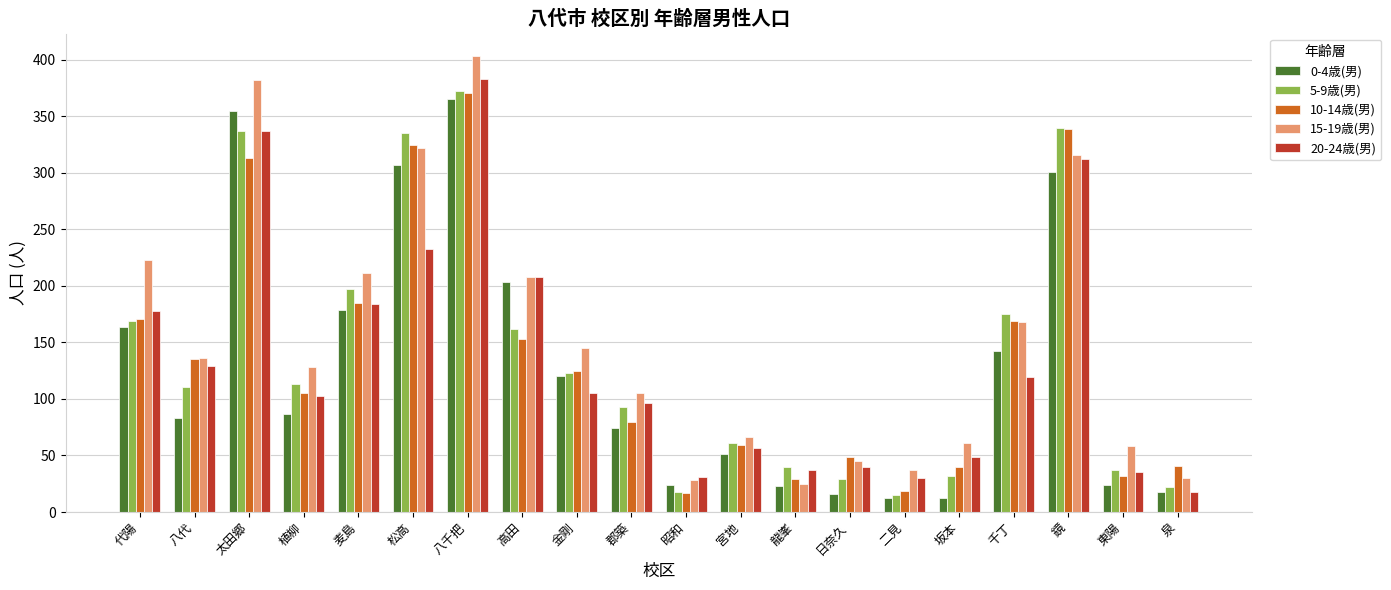

What position from the right is 坂本?

5